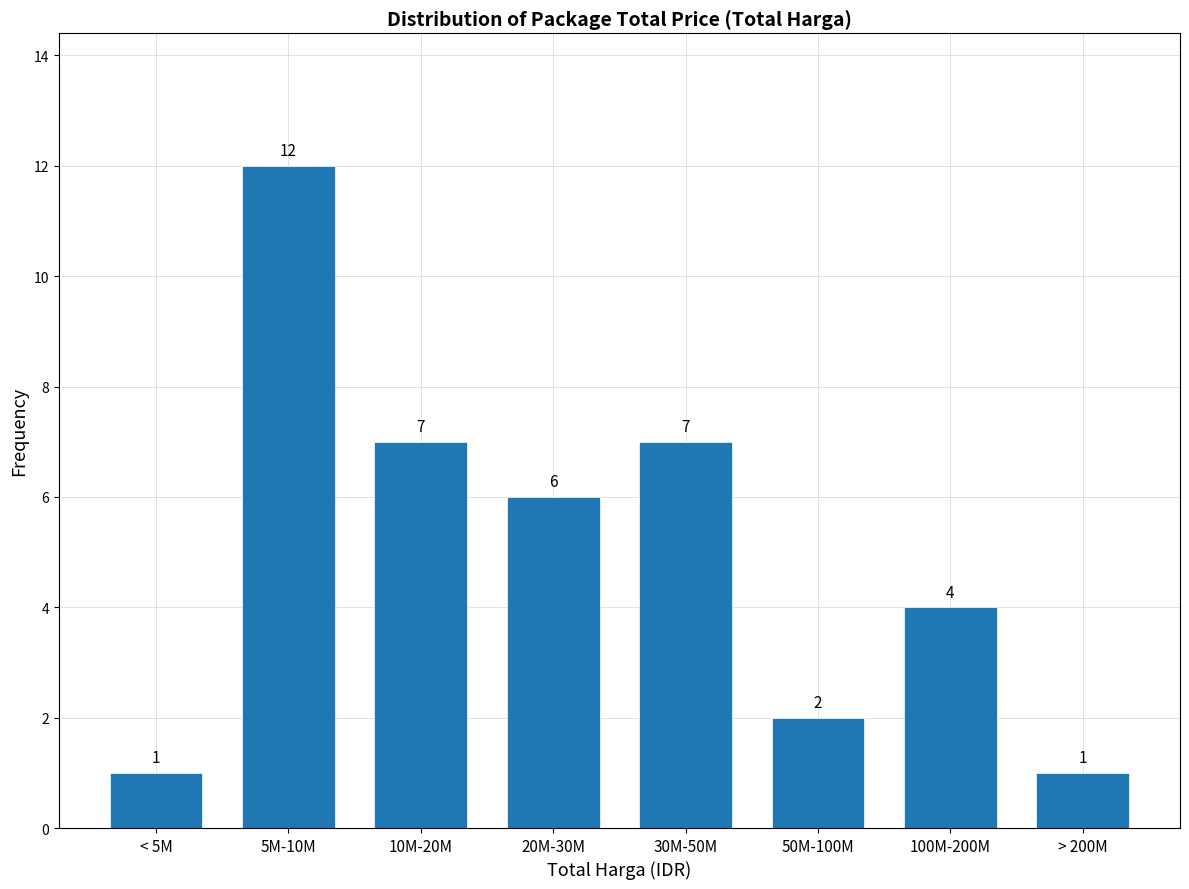

Reading left to right, extract all data points from this chart.

1	12	7	6	7	2	4	1